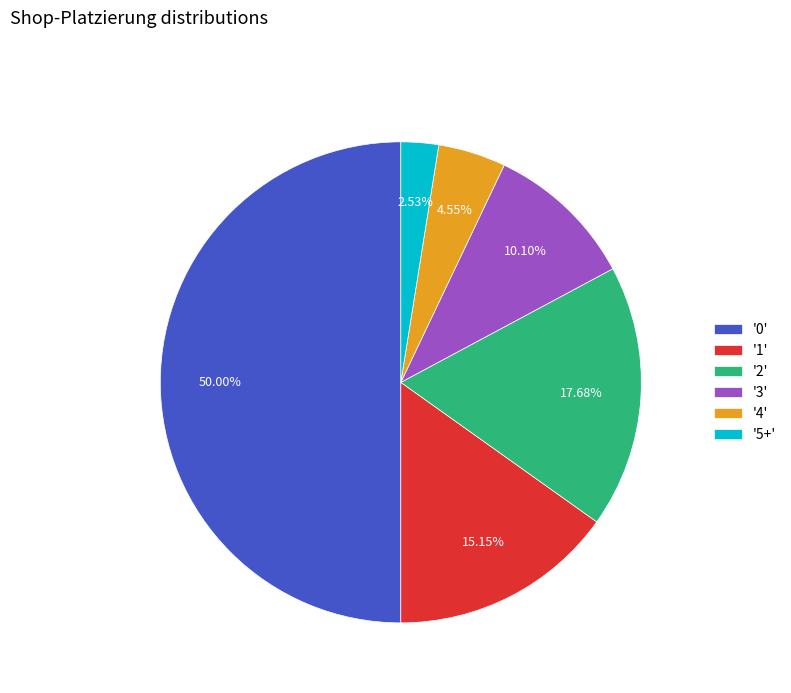

Rank the categories by value from lowest to highest.

'5+', '4', '3', '1', '2', '0'